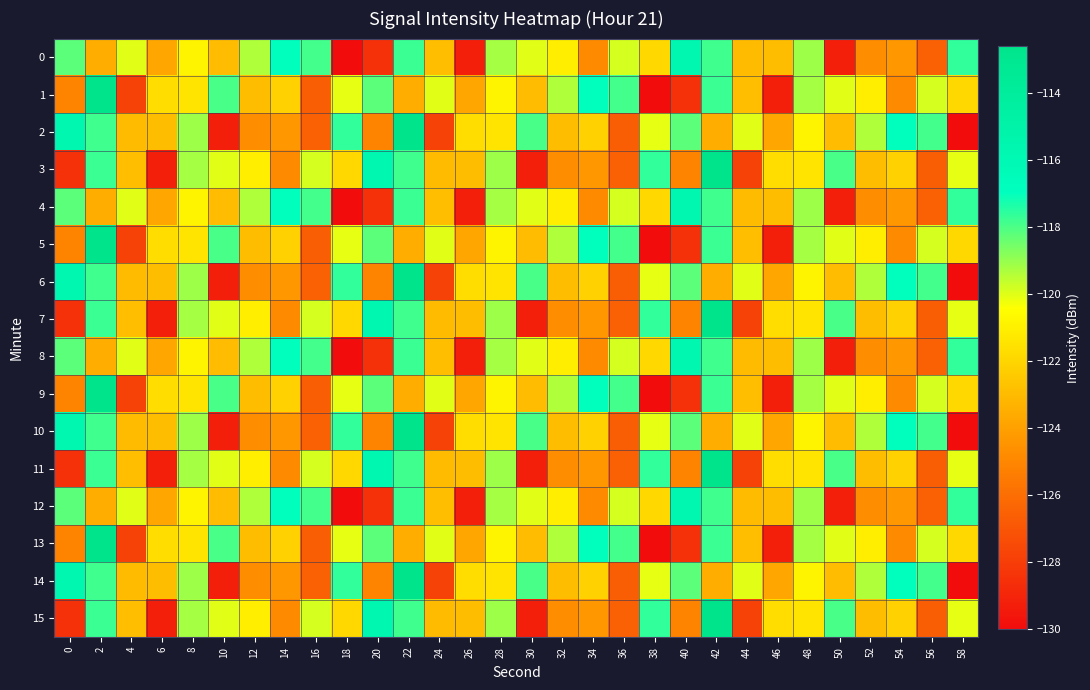

At which category does the chart reach its minimum across all series?

18